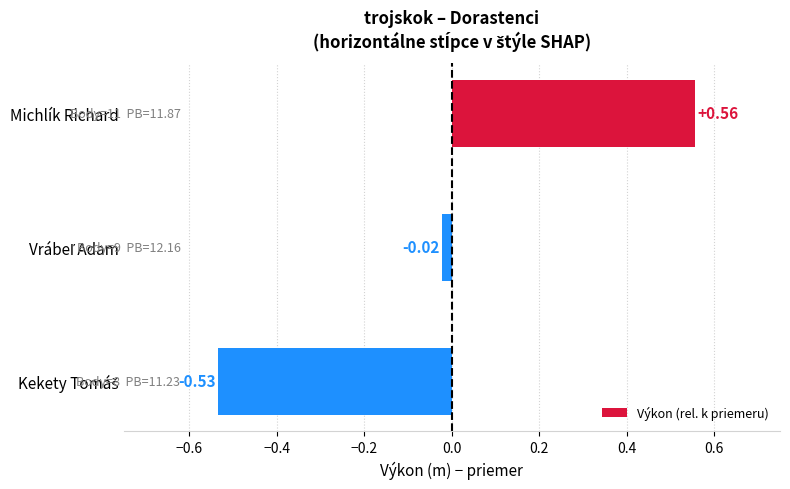

Which label corresponds to the largest value in the chart?

Michlík Richard